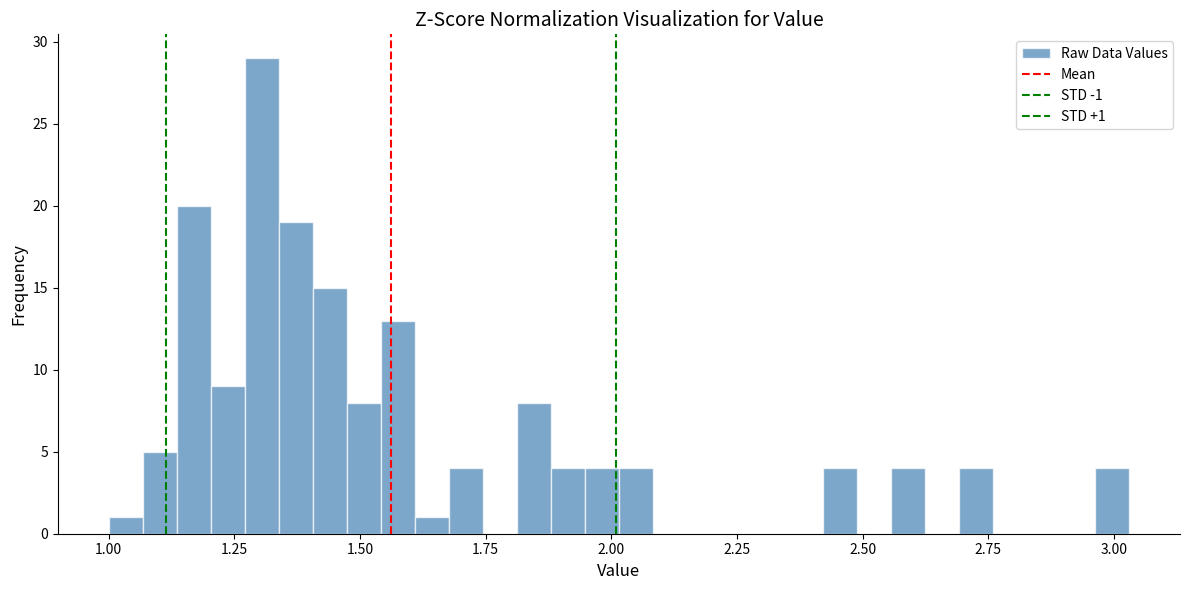

Read against the x-axis, roughly where is the centre of the tallest bar?

1.30